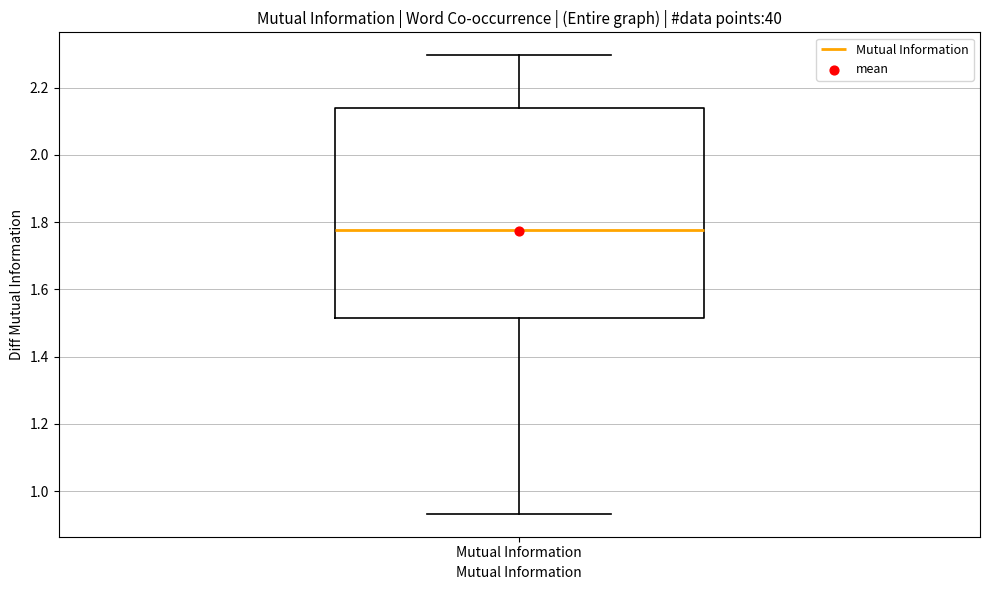

Where is the upper edge of the box for Mutual Information on the y-axis? The values are not printed on the chart, so give them approximately, as read against the axis.

2.14